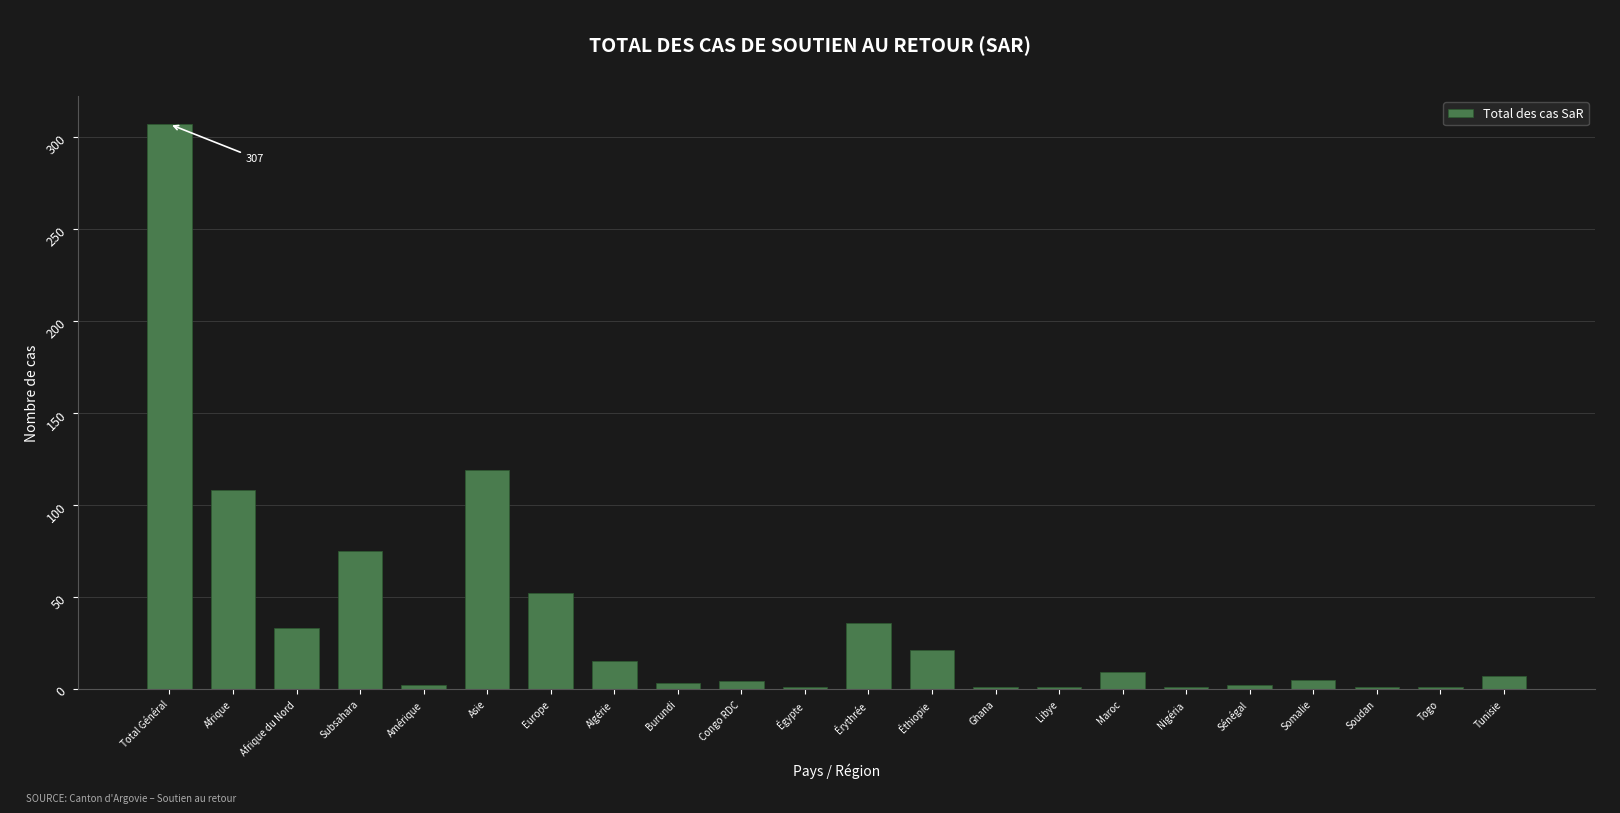

What is the label of the 21st bar from the right?

Afrique